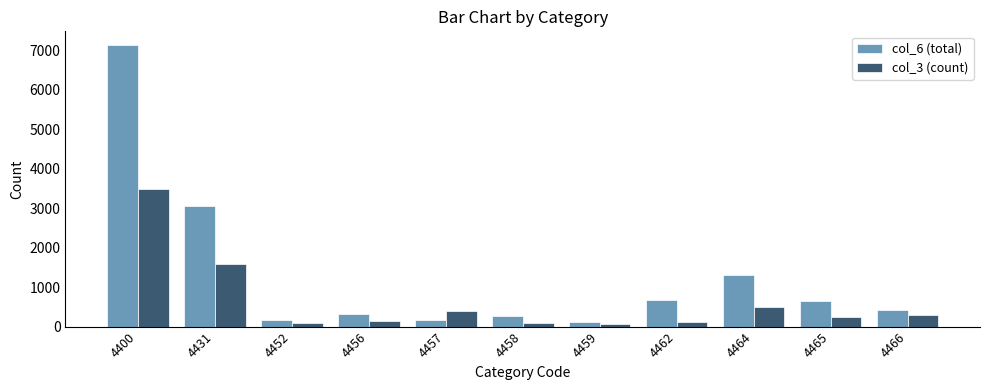

How many data points does each series have?

11